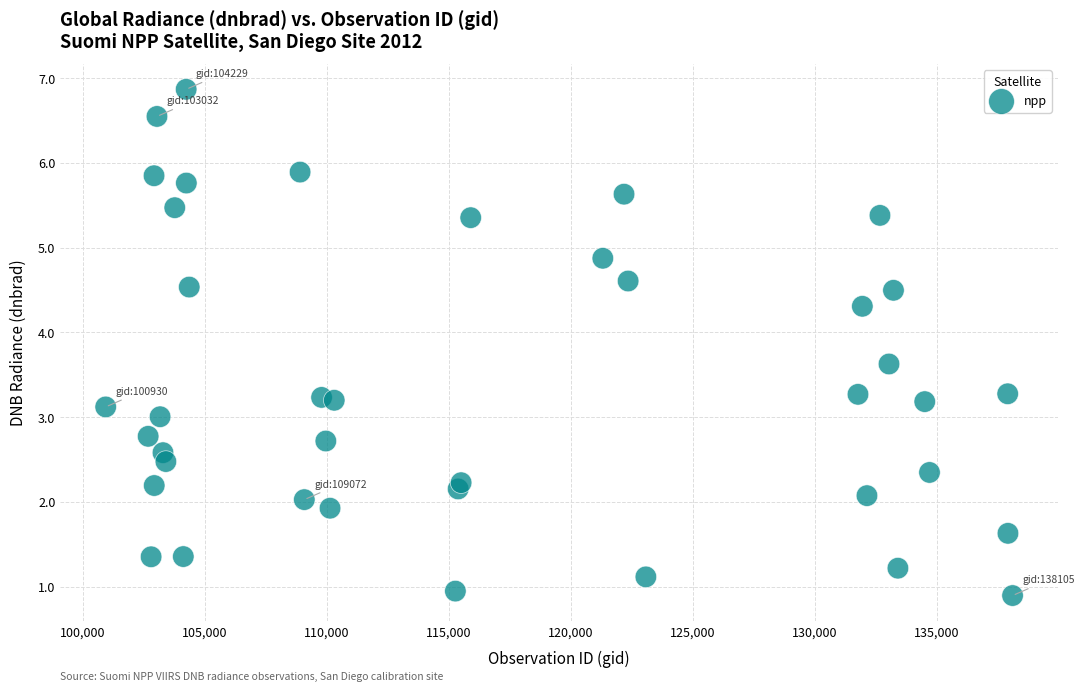

What is the range of X values (max minus min)?

37175.0